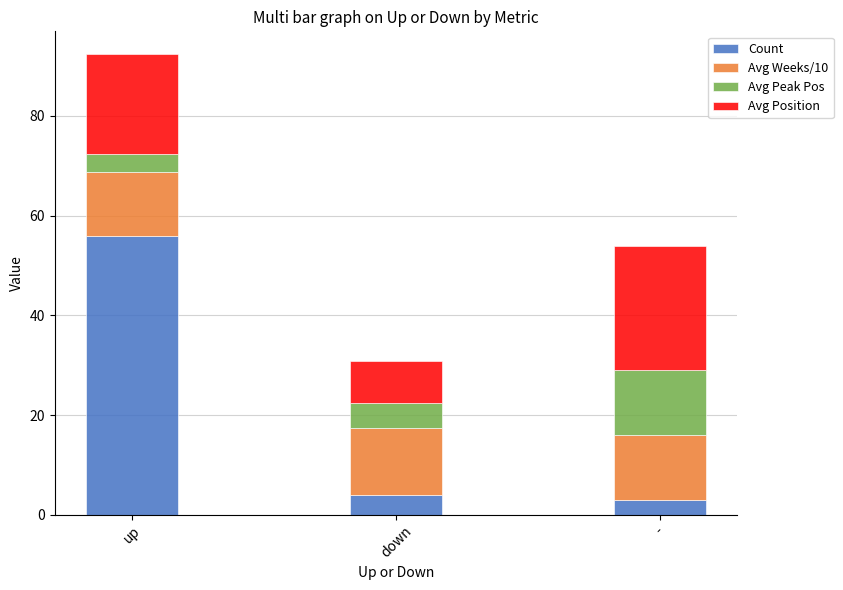

Read the Count value at -.

3.0